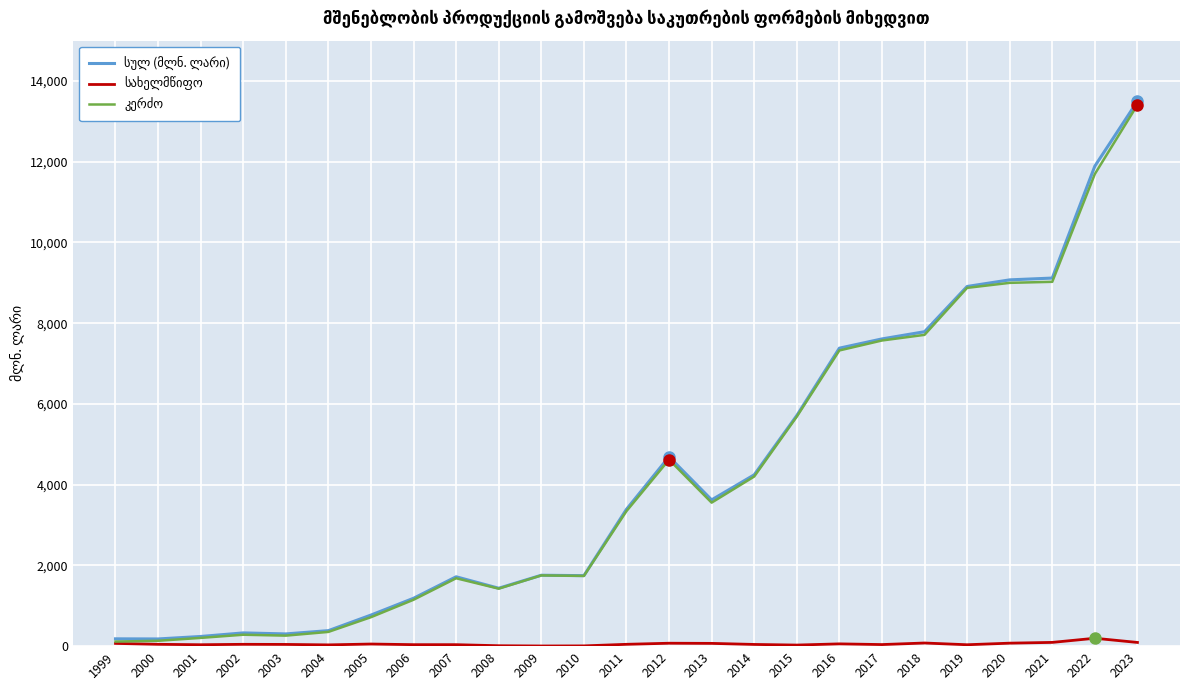

What is the spread (max minus min) of values at 2020?

9000.2